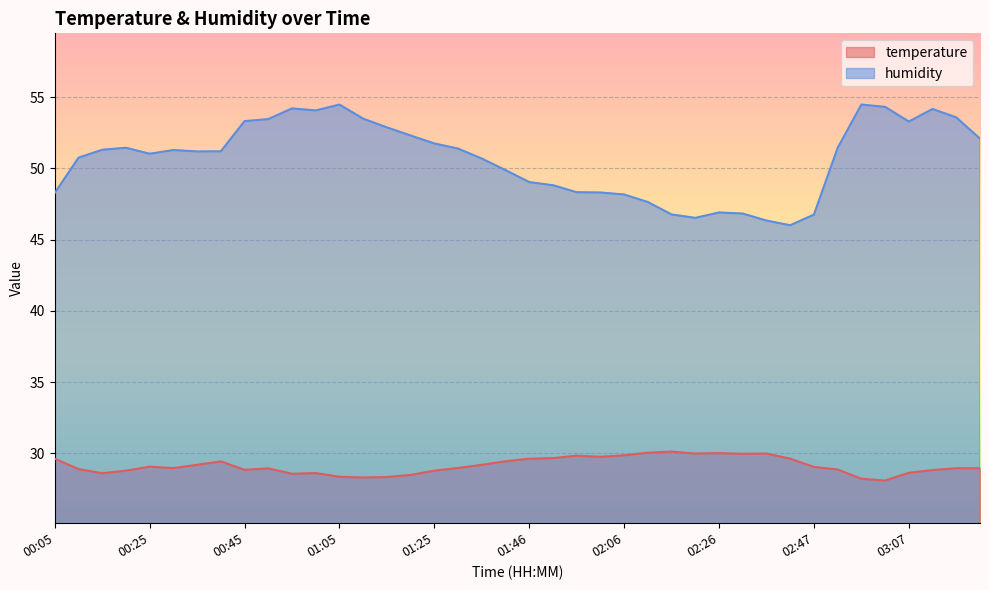

How many lines are shown in the chart?

2